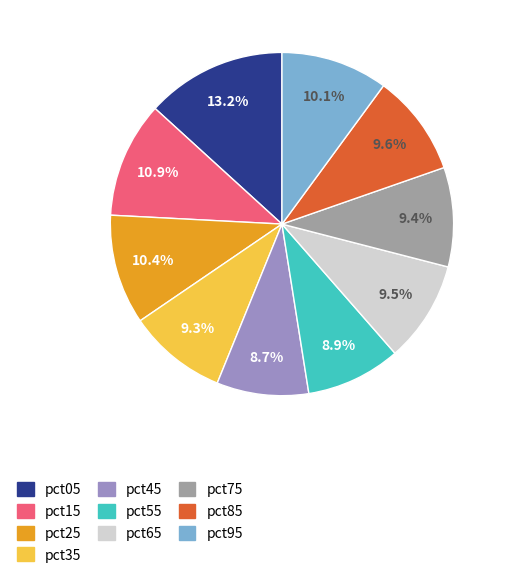

How many slices are in this pie chart?

10